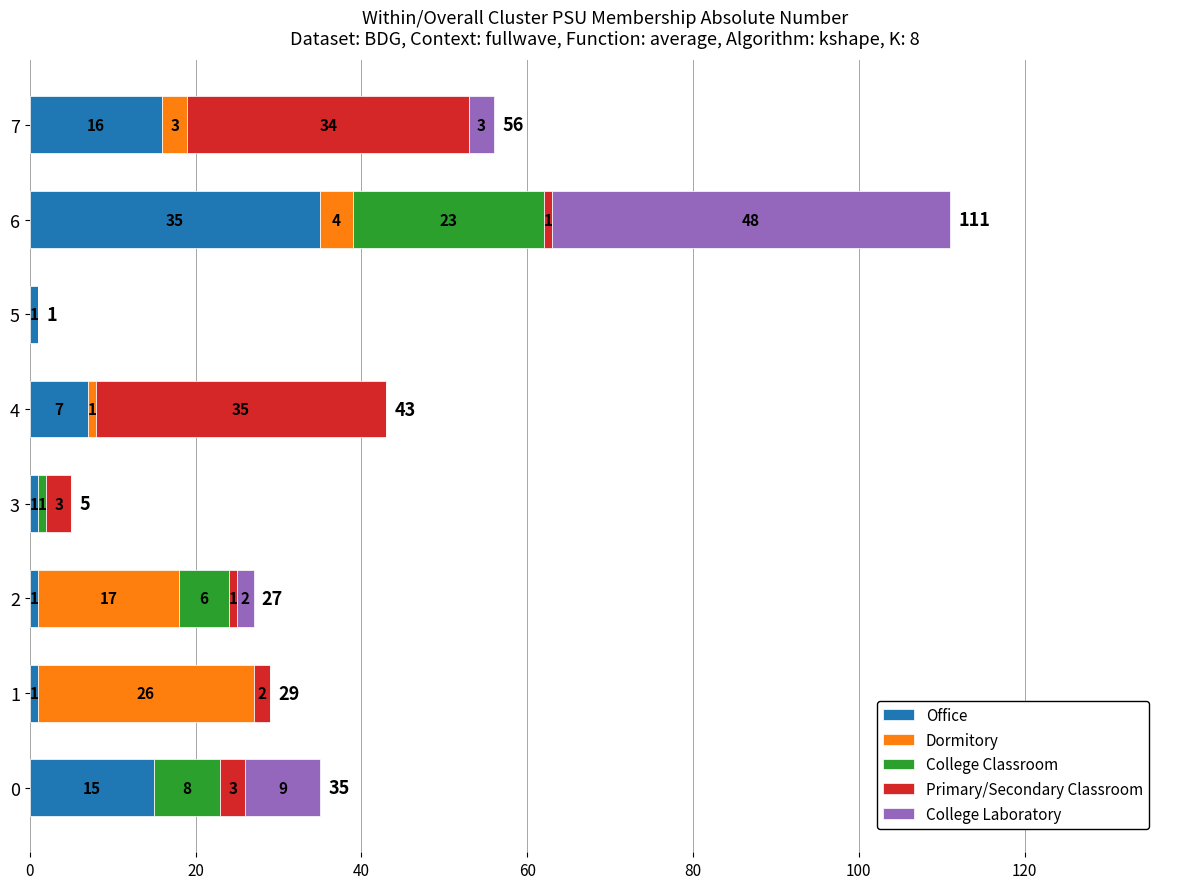

What is the total value across all series at 3?

5